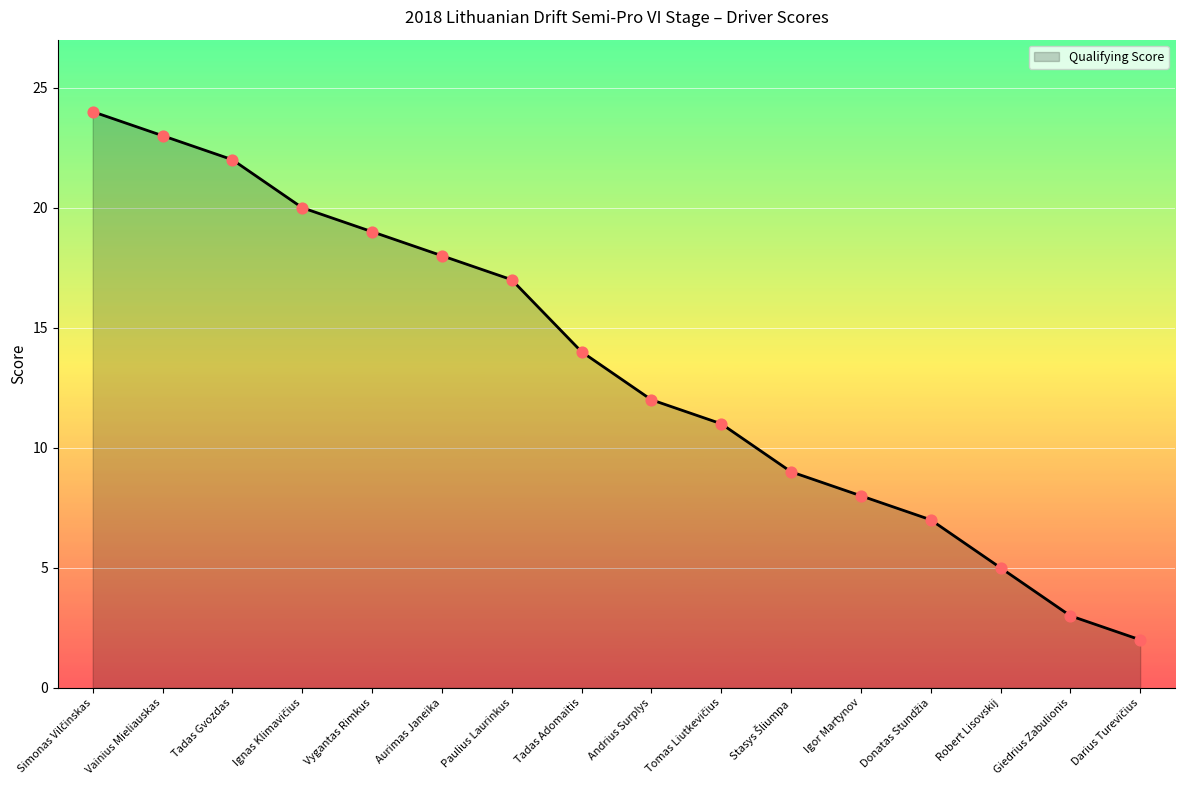

What is the change in value from Aurimas Janeika to Igor Martynov?

-10